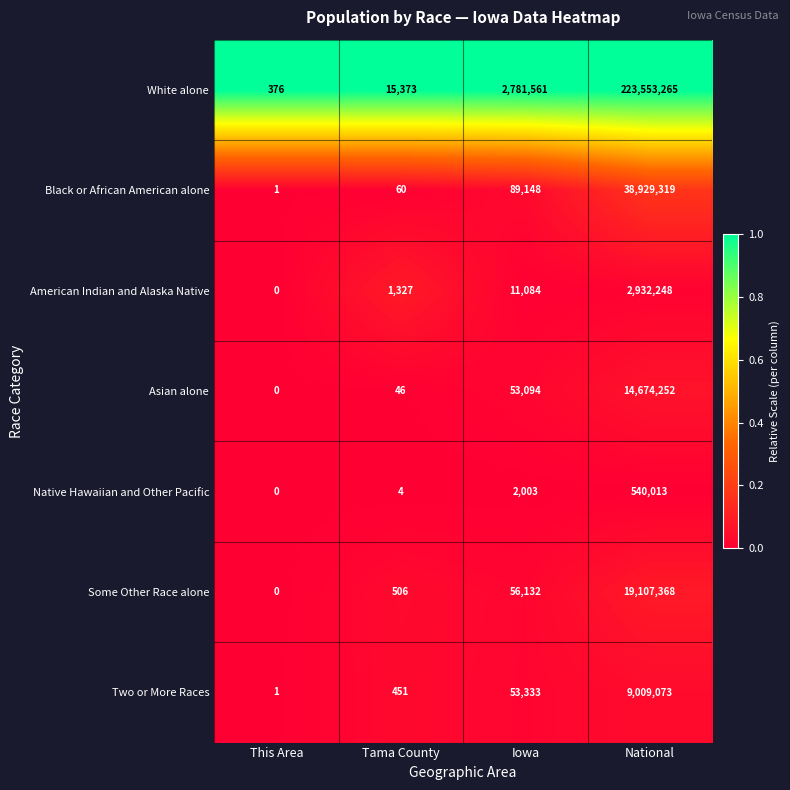

What is the maximum value shown in the chart?

223553265